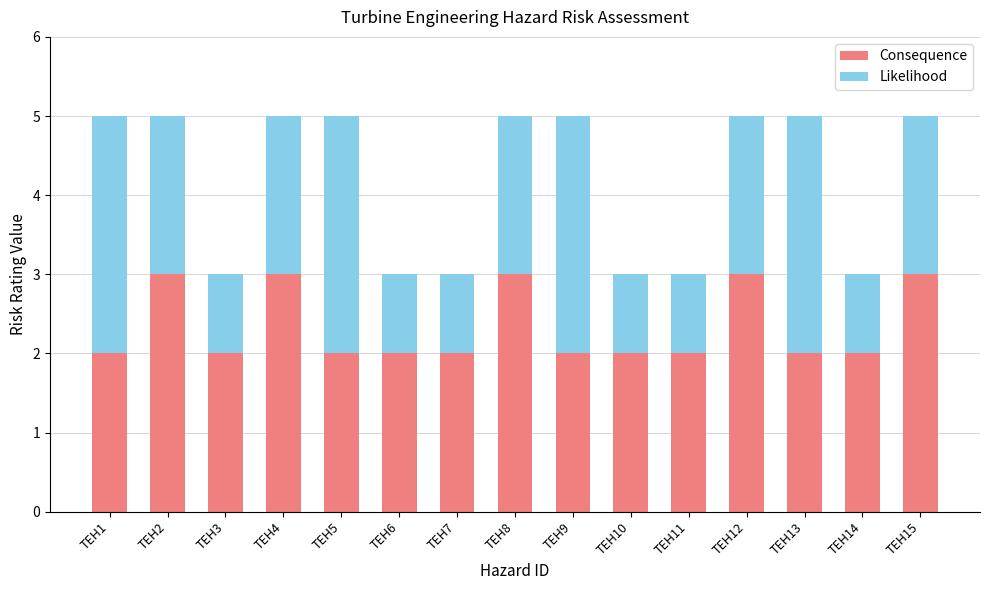

Does the chart contain any negative values?

No